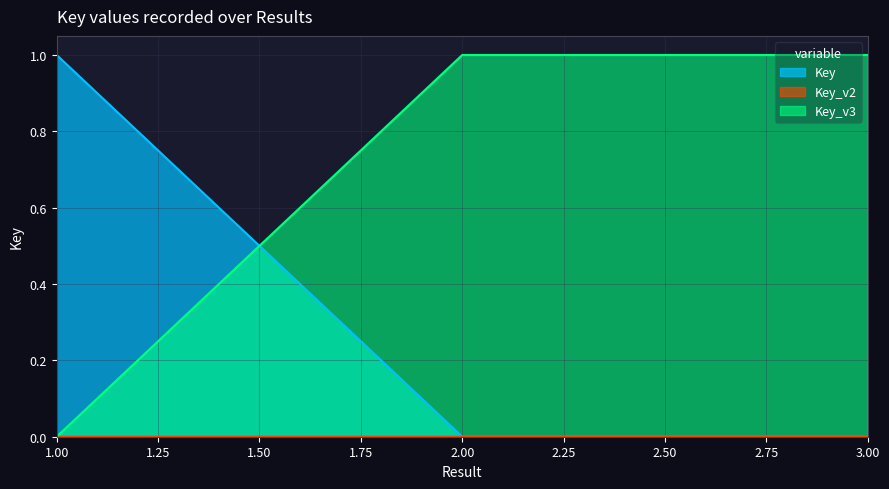

How many lines are shown in the chart?

3